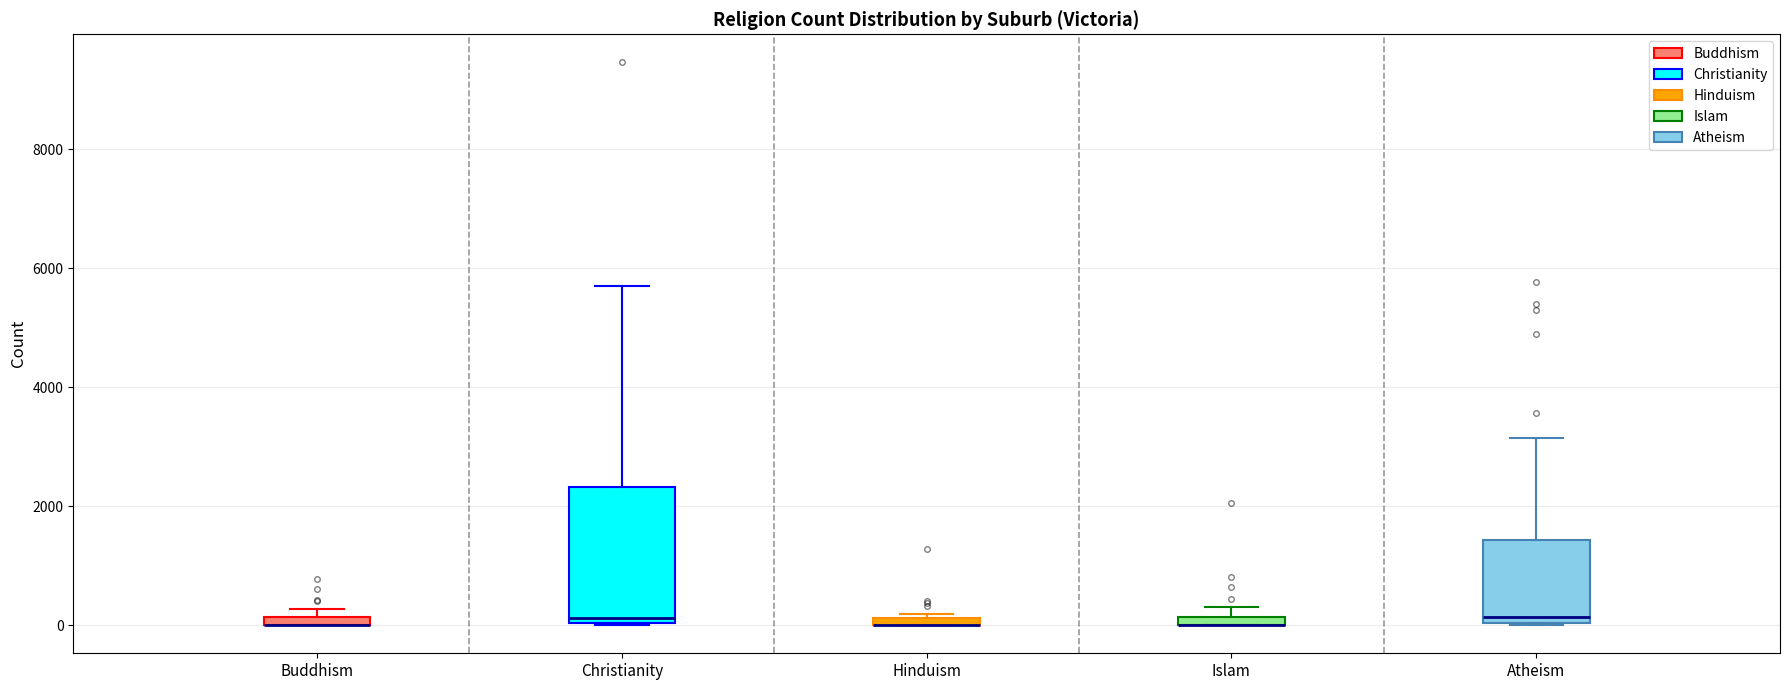

Where is the lower edge of the box for Hinduism on the y-axis? The values are not printed on the chart, so give them approximately, as read against the axis.

0